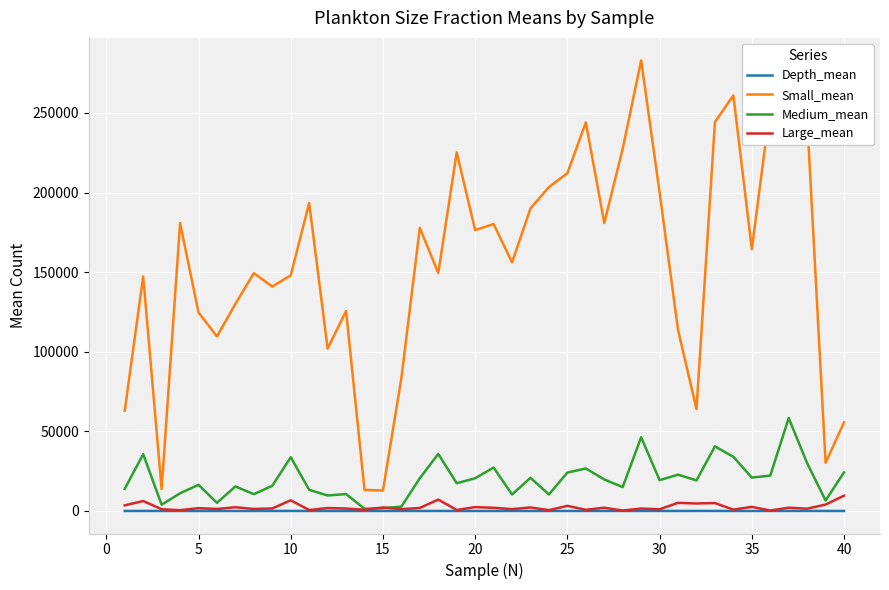

Which series has the widest spread of values?

Small_mean